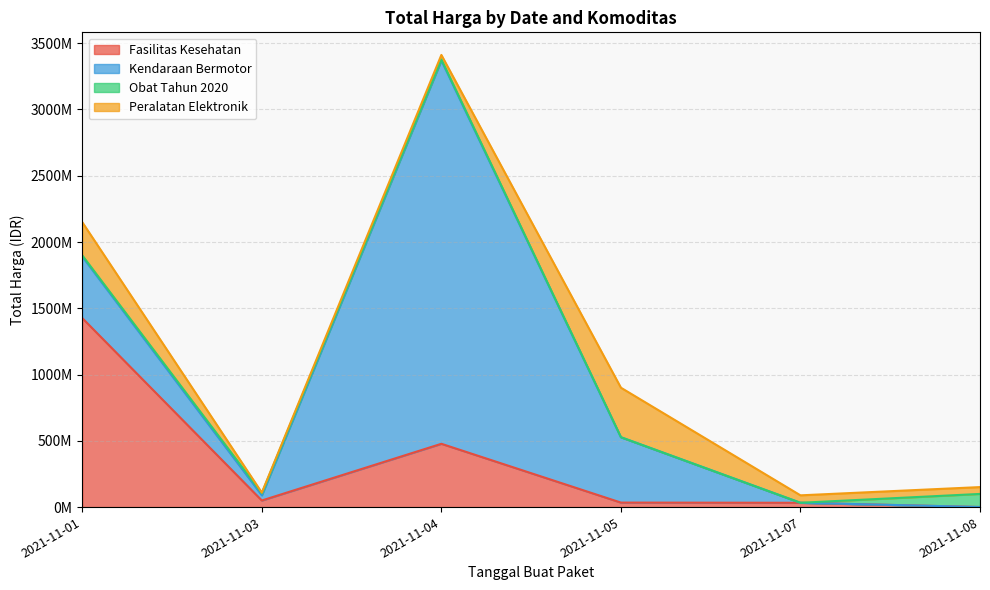

The Fasilitas Kesehatan series shows 17304376 at 2021-11-05. True or false?

False